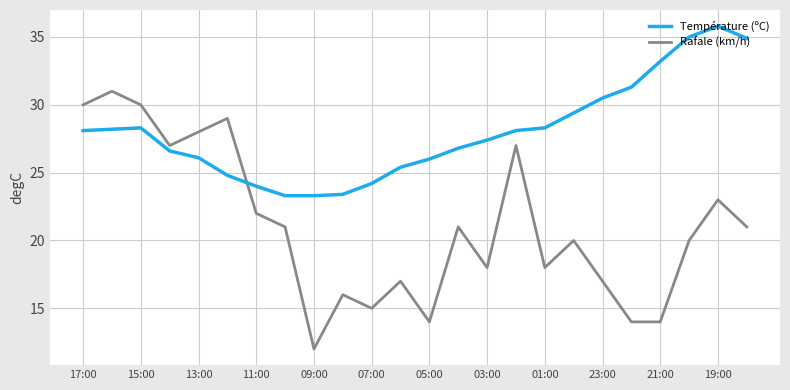

What is the average value of the Rafale (km/h) series?

21.0